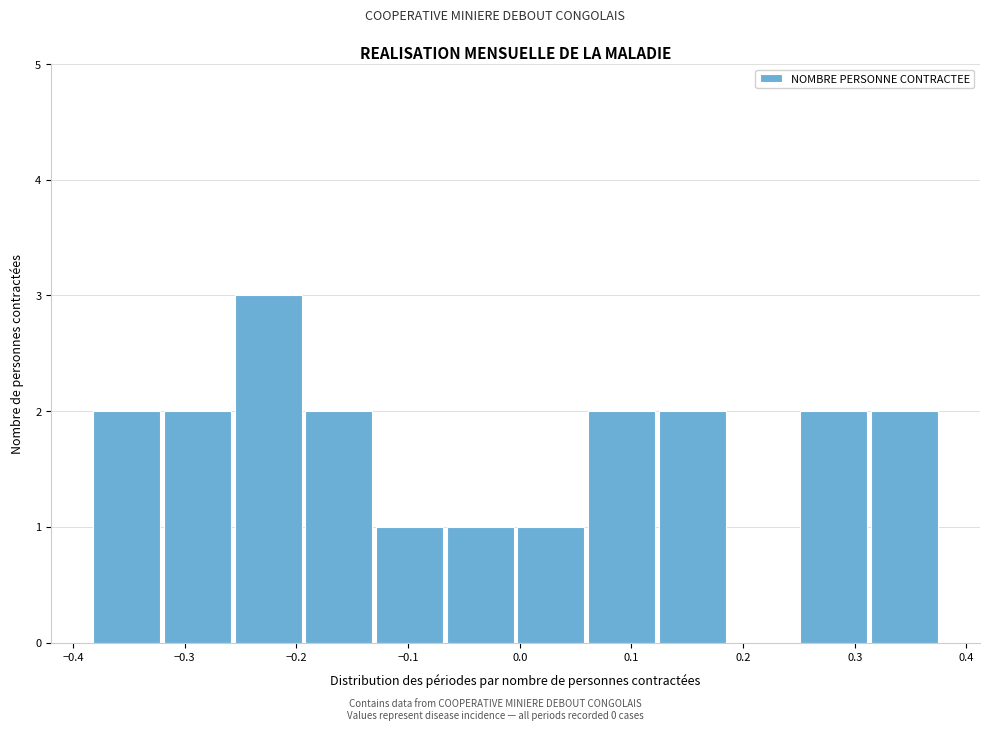

How tall is the bar that spans -0.38 to -0.32 on the x-axis? Neither the bar edges nor the heights are printed on the chart, so give them approximately, as read against the axes.

2